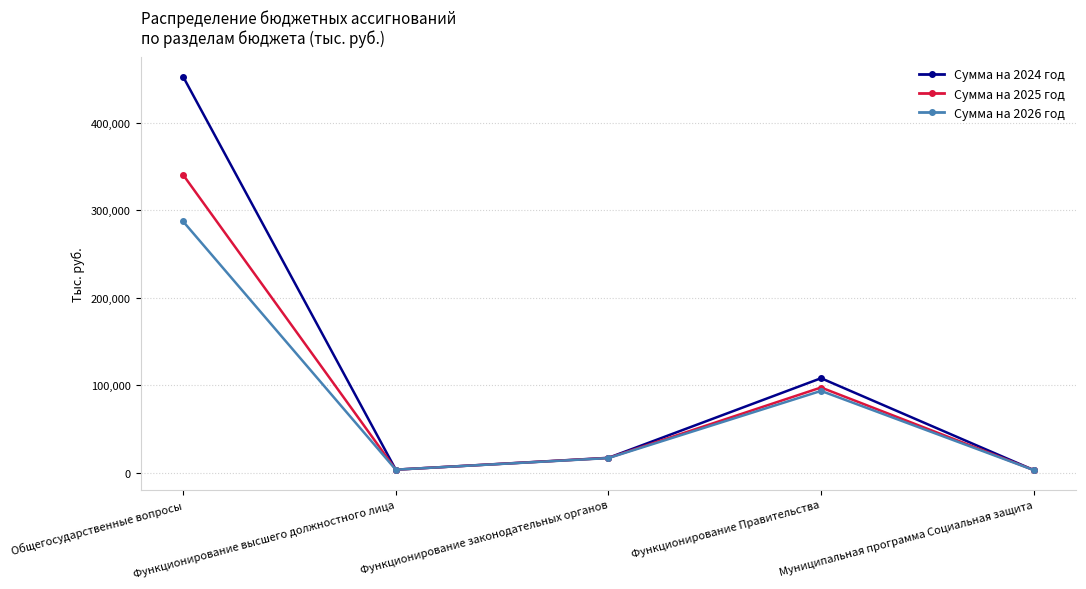

In Сумма на 2025 год, how many points are lower than both neighbors (excluding endpoints)?

1